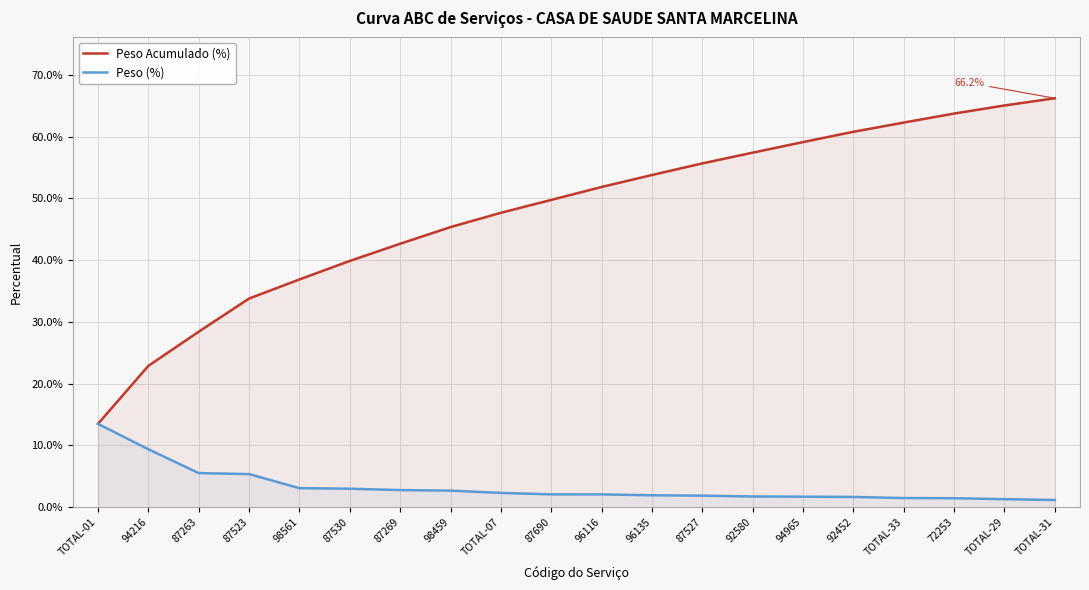

Reading left to right, what are all the values shown in this chart?

Peso Acumulado (%): 0.1	0.2	0.3	0.3	0.4	0.4	0.4	0.5	0.5	0.5	0.5	0.5	0.6	0.6	0.6	0.6	0.6	0.6	0.7	0.7
Peso (%): 0.1	0.1	0.1	0.1	0.0	0.0	0.0	0.0	0.0	0.0	0.0	0.0	0.0	0.0	0.0	0.0	0.0	0.0	0.0	0.0